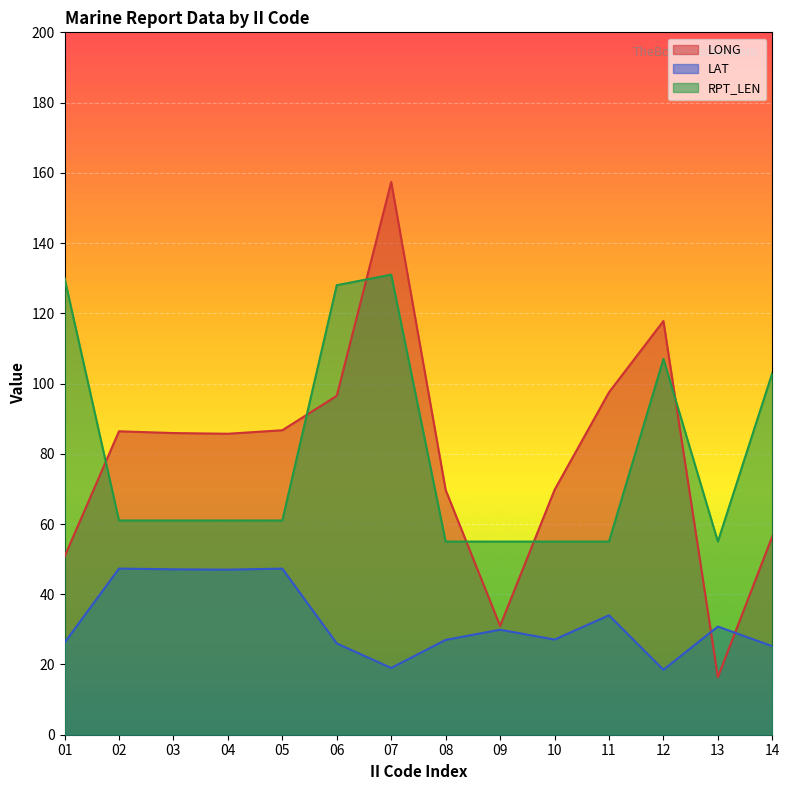

What are all the series names shown in the legend?

LONG, LAT, RPT_LEN